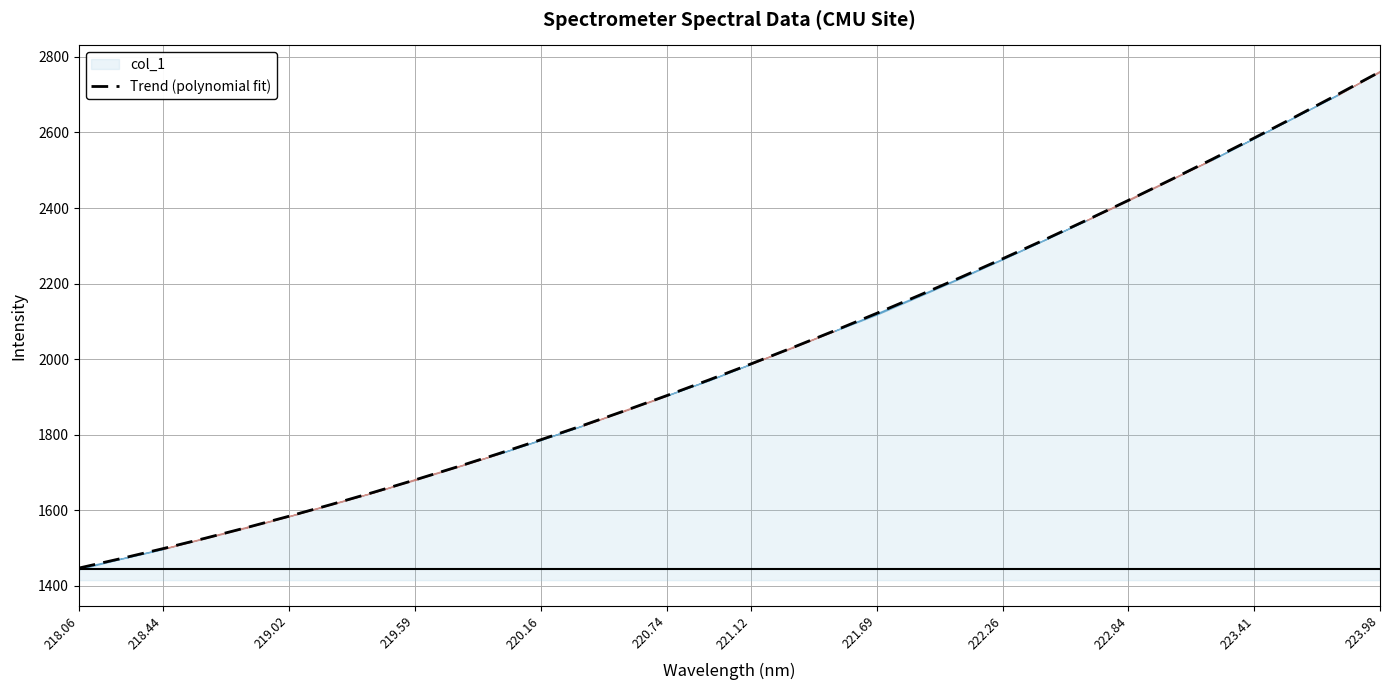

Reading left to right, what are all the values shown in this chart?

1446.8	1472.0	1498.3	1525.7	1554.3	1584.1	1615.0	1647.0	1680.2	1714.6	1750.1	1786.7	1824.5	1863.5	1903.6	1944.8	1987.2	2030.8	2075.5	2121.3	2168.3	2216.4	2265.7	2316.1	2367.7	2420.4	2474.3	2529.3	2585.4	2642.7	2701.2	2760.7